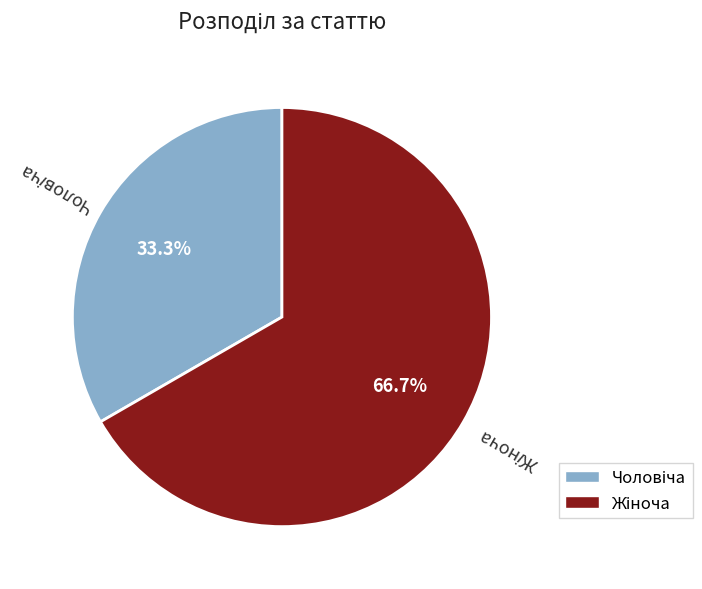

Is there a majority slice in this chart?

Yes